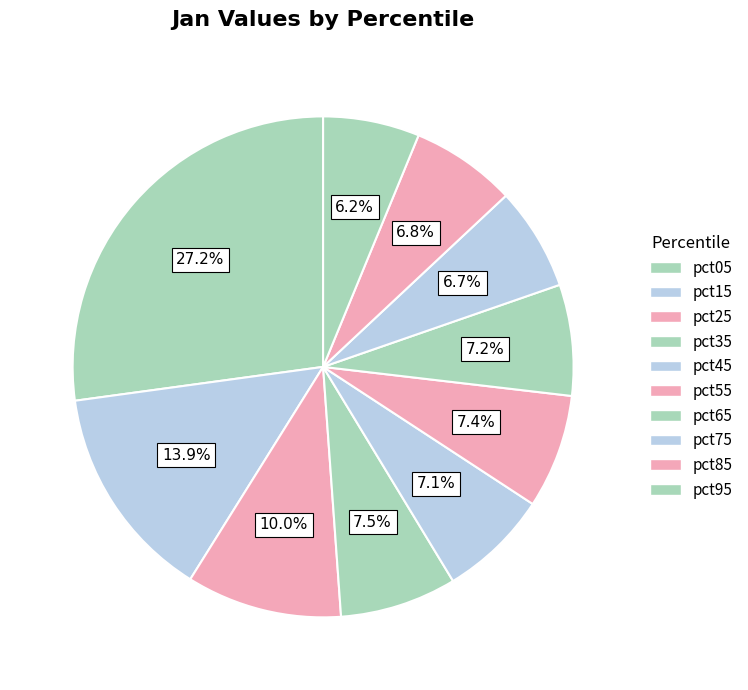

Count the number of slices in the pie.

10